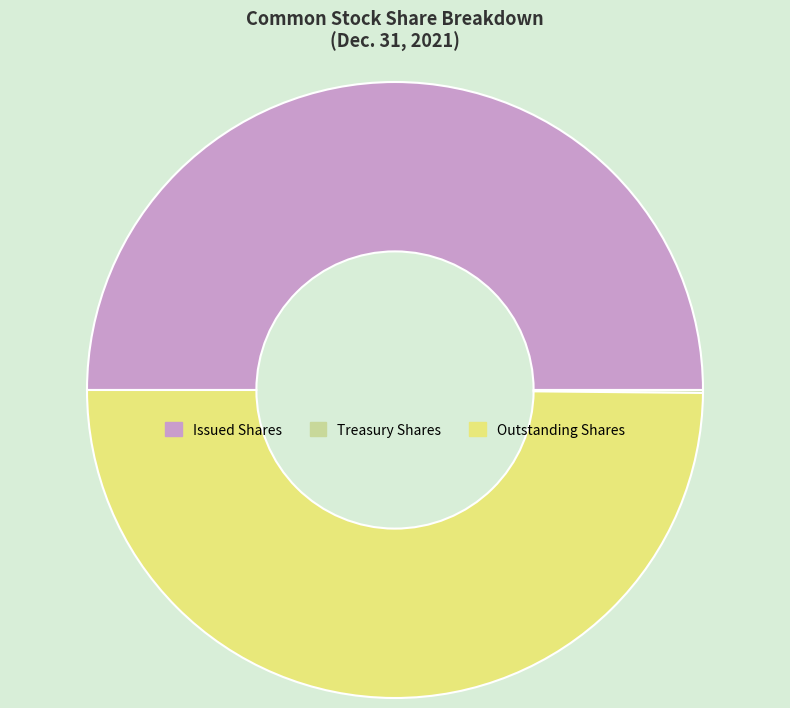

Do Outstanding Shares and Issued Shares together represent more than half of the pie?

Yes